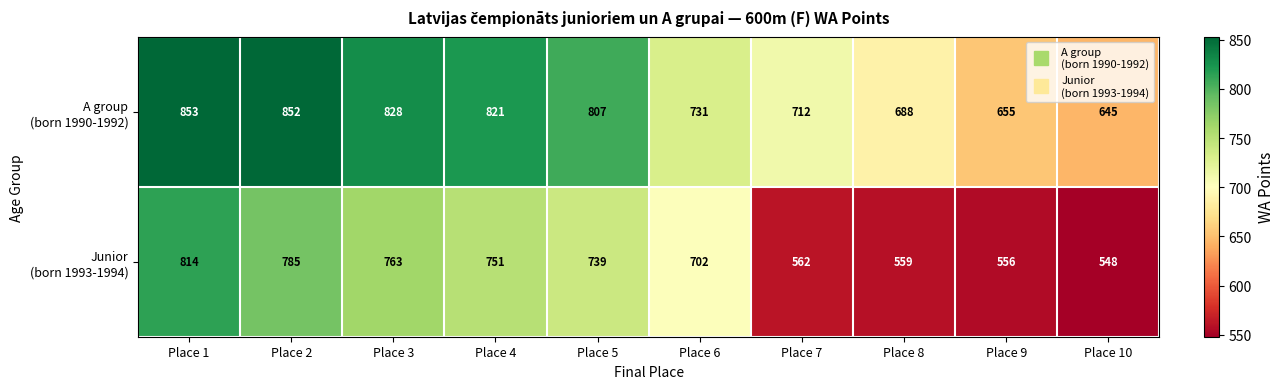

At which category is the sum across all series the highest?

Place 1